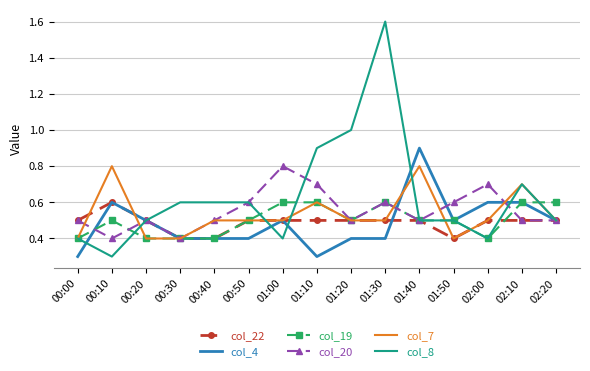

What is the difference between the maximum and minimum values in the col_4 series?

0.6